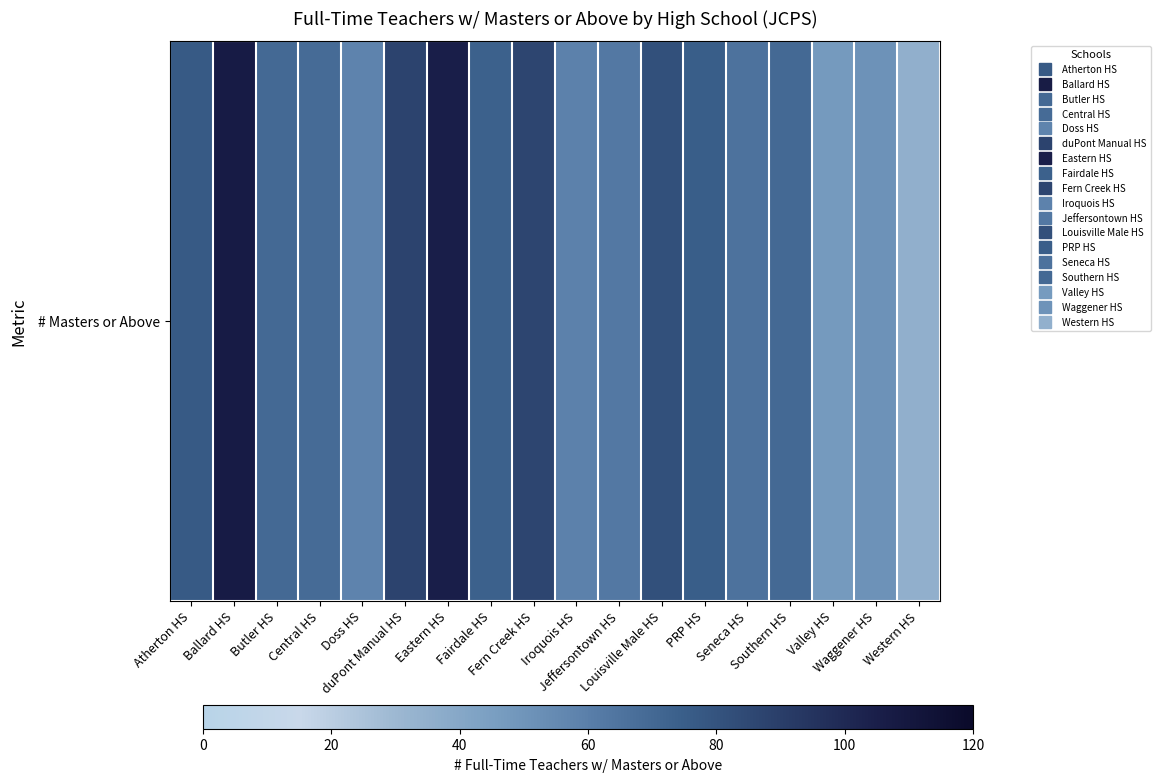

Reading left to right, transcribe all the data shown in this chart.

Atherton HS=77	Ballard HS=107	Butler HS=70	Central HS=69	Doss HS=58	duPont Manual HS=88	Eastern HS=105	Fairdale HS=74	Fern Creek HS=87	Iroquois HS=59	Jeffersontown HS=63	Louisville Male HS=82	PRP HS=75	Seneca HS=66	Southern HS=70	Valley HS=47	Waggener HS=51	Western HS=35